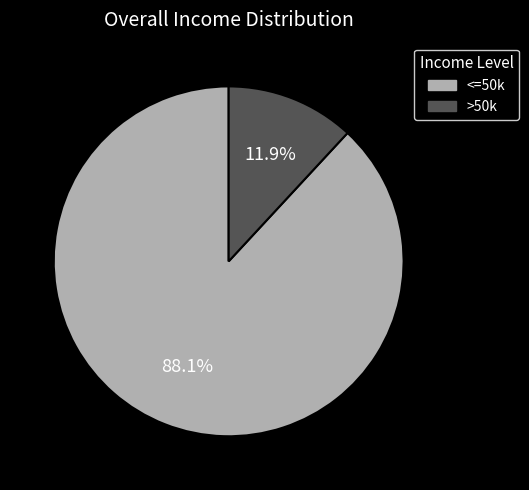

Does any single category account for the majority?

Yes